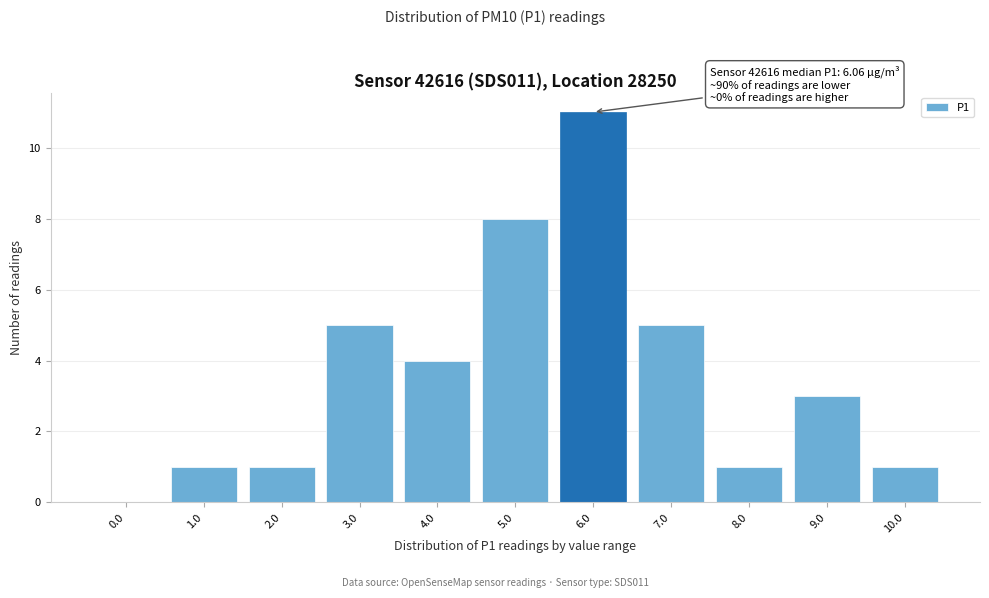

Reading left to right, transcribe all the data shown in this chart.

0.0=0	1.0=1	2.0=1	3.0=5	4.0=4	5.0=8	6.0=11	7.0=5	8.0=1	9.0=3	10.0=1